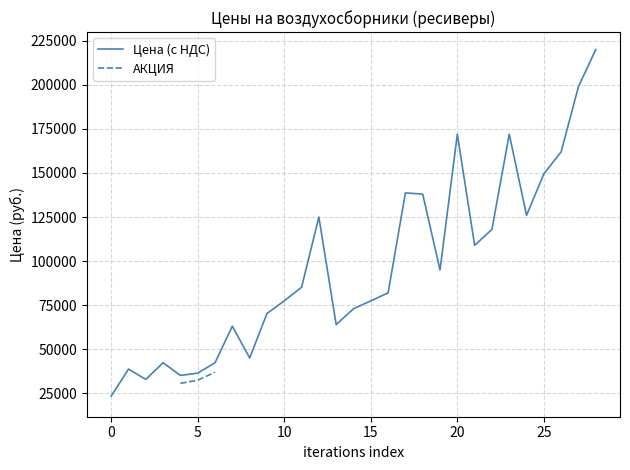

Which series has the largest total across all categories?

Цена (с НДС)